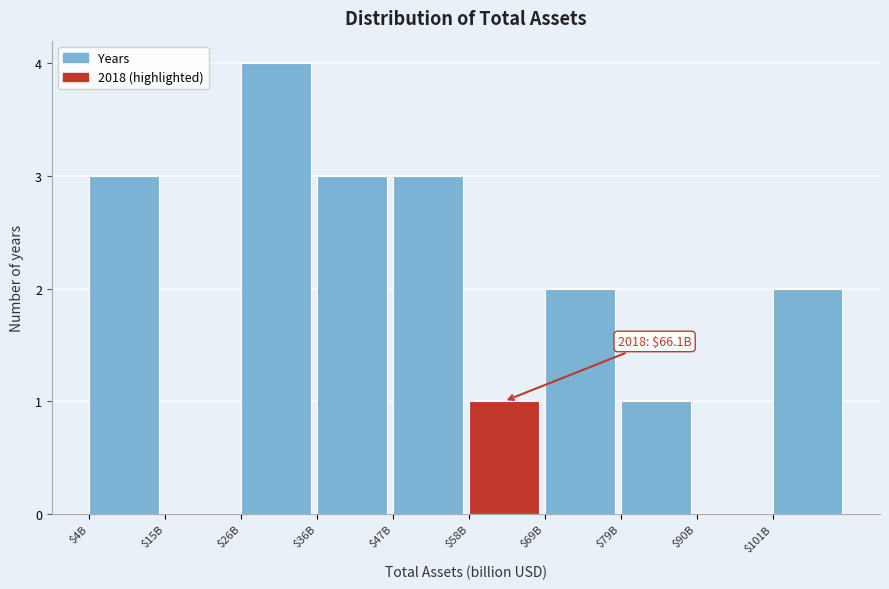

The value at $69B is 2. True or false?

True